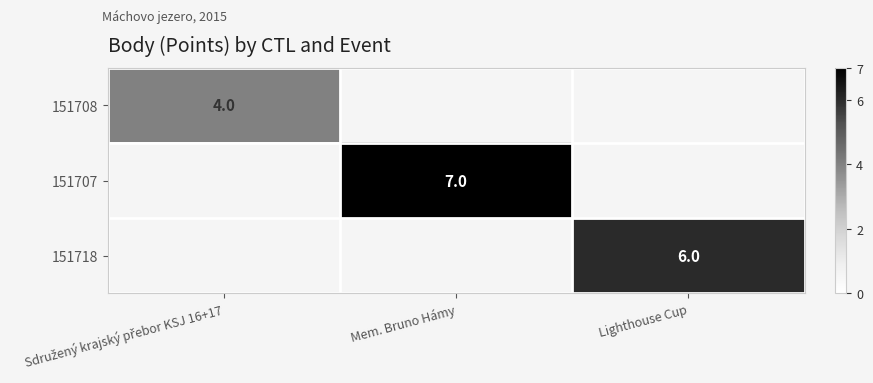

Is the value of 151707 at Mem. Bruno Hámy greater than the value of 151718 at Lighthouse Cup?

Yes